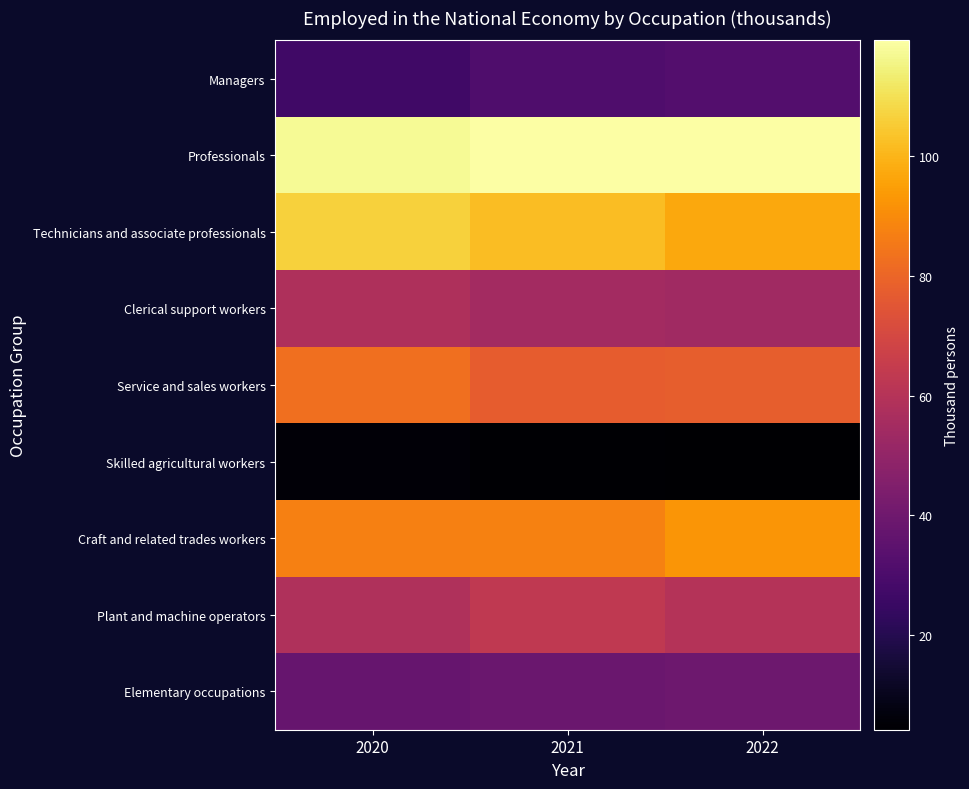

How many data points does each series have?

3